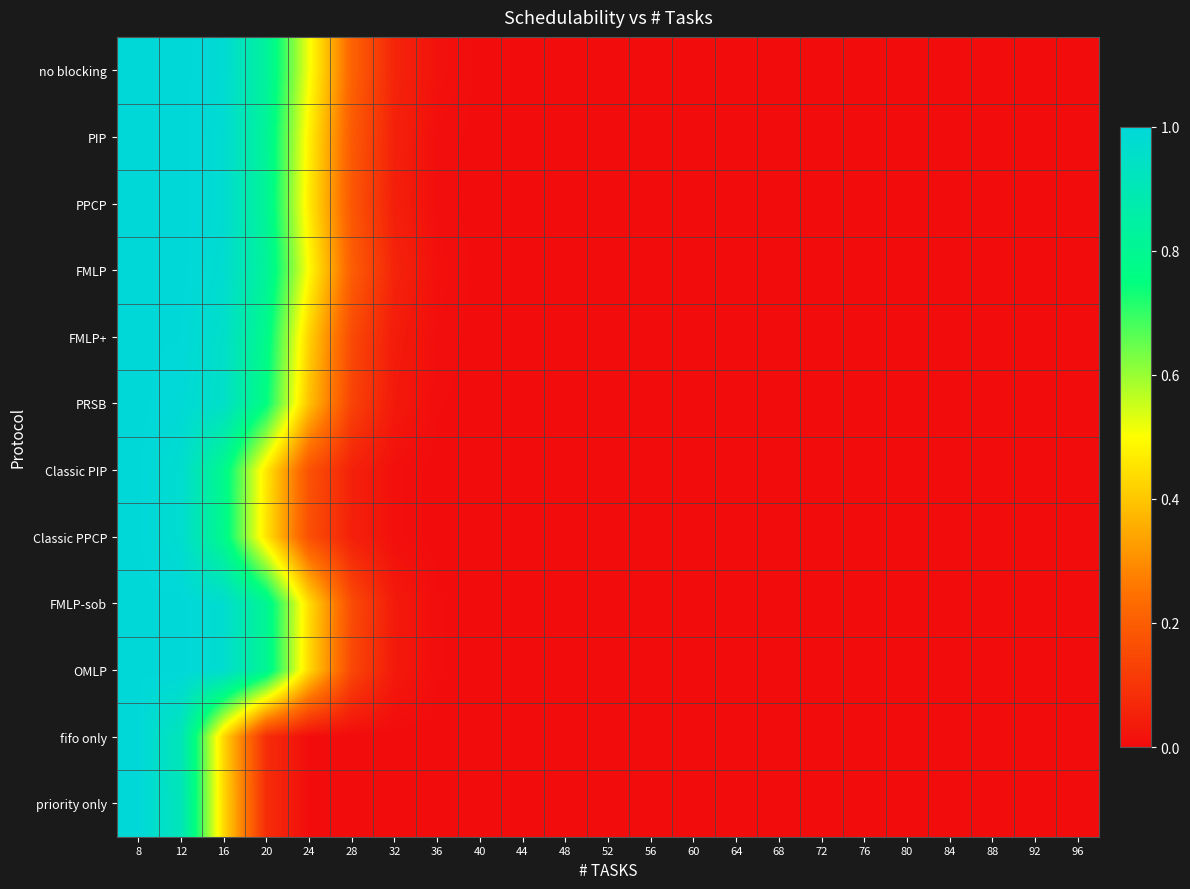

At how many categories does at least one series exceed 0?

9